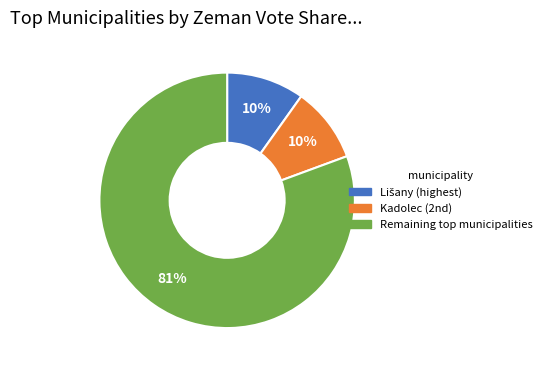

Which slice represents more than half of the pie?

Remaining top municipalities